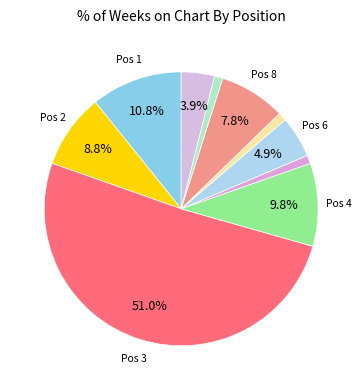

Which category accounts for the majority?

3